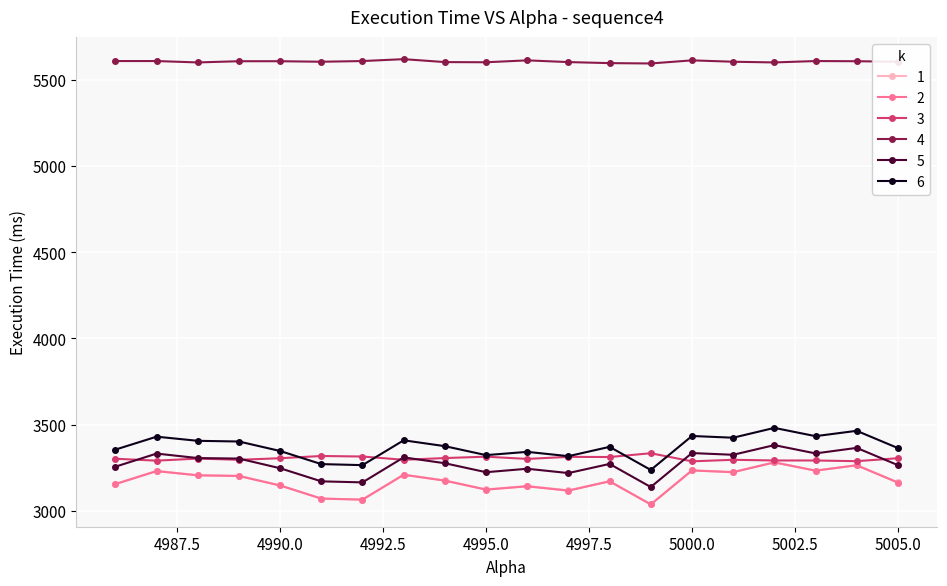

What are all the series names shown in the legend?

1, 2, 3, 4, 5, 6